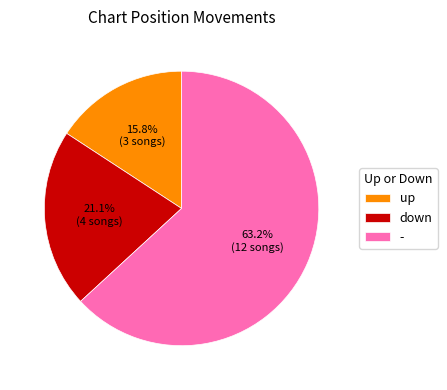

Which category accounts for the majority?

-